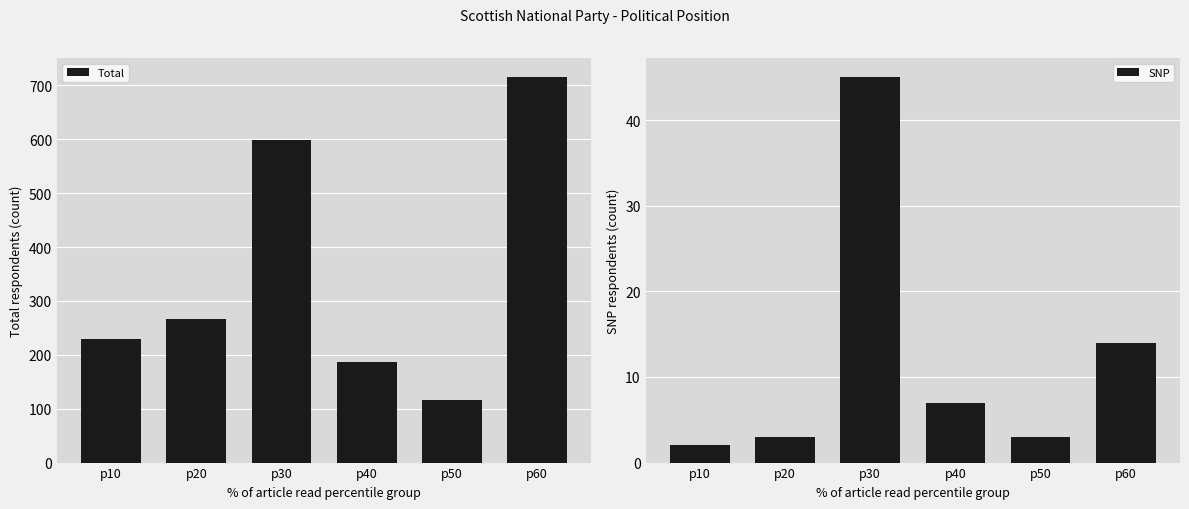

What is the spread (max minus min) of values at p40?

180